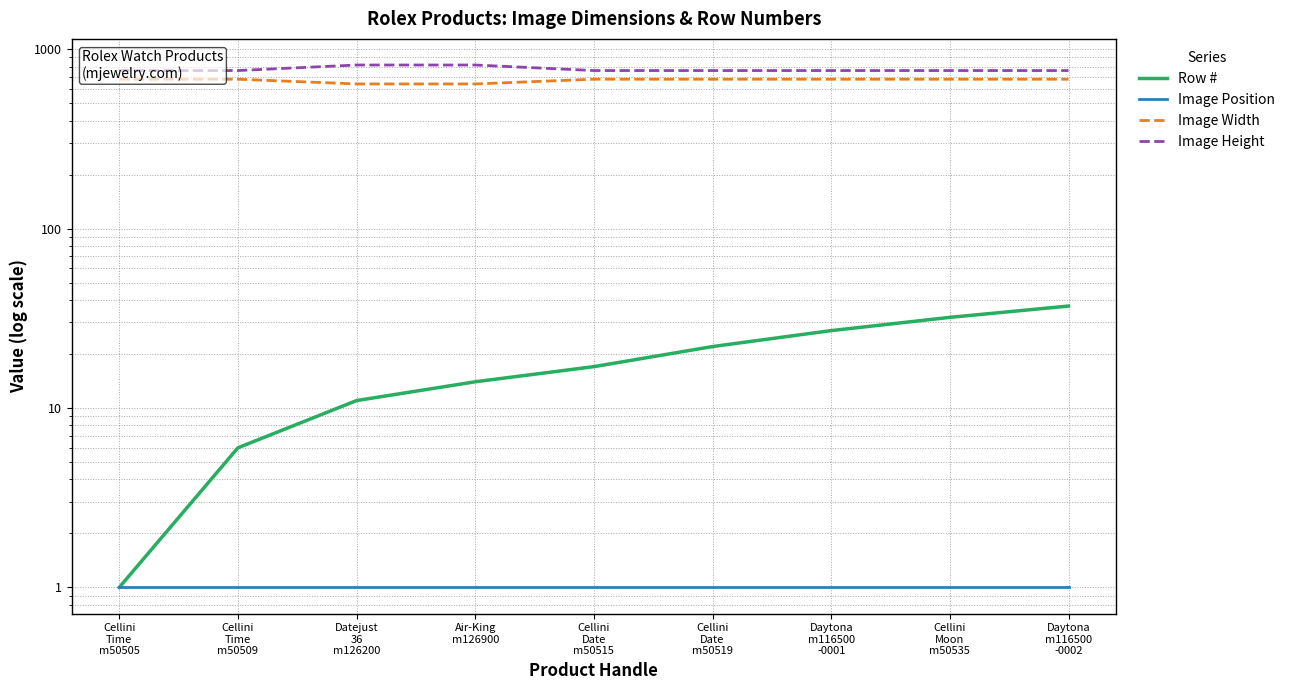

Which category has the lowest value in the Image Position series?

Cellini
Time
m50505